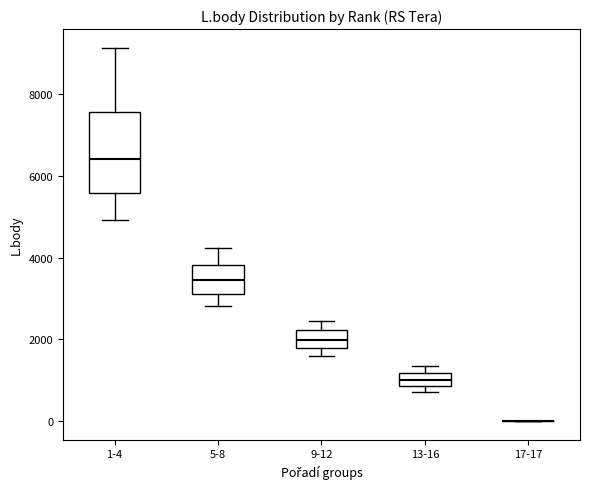

Reading left to right, transcribe this box plot: for each box, give where its median line is, the range the box spans, and where its two whiskers end, as read against the y-axis. The values are not printed on the chart, so give them approximately, as read against the axis.

1-4: median 6400, box 5600 to 7600, whiskers 5000 to 9200
5-8: median 3400, box 3200 to 3800, whiskers 2800 to 4200
9-12: median 2000, box 1800 to 2200, whiskers 1600 to 2400
13-16: median 1000, box 800 to 1200, whiskers 800 (just below the box's lower edge) to 1400
17-17: box collapsed to a line at 0, whiskers 0 to 0